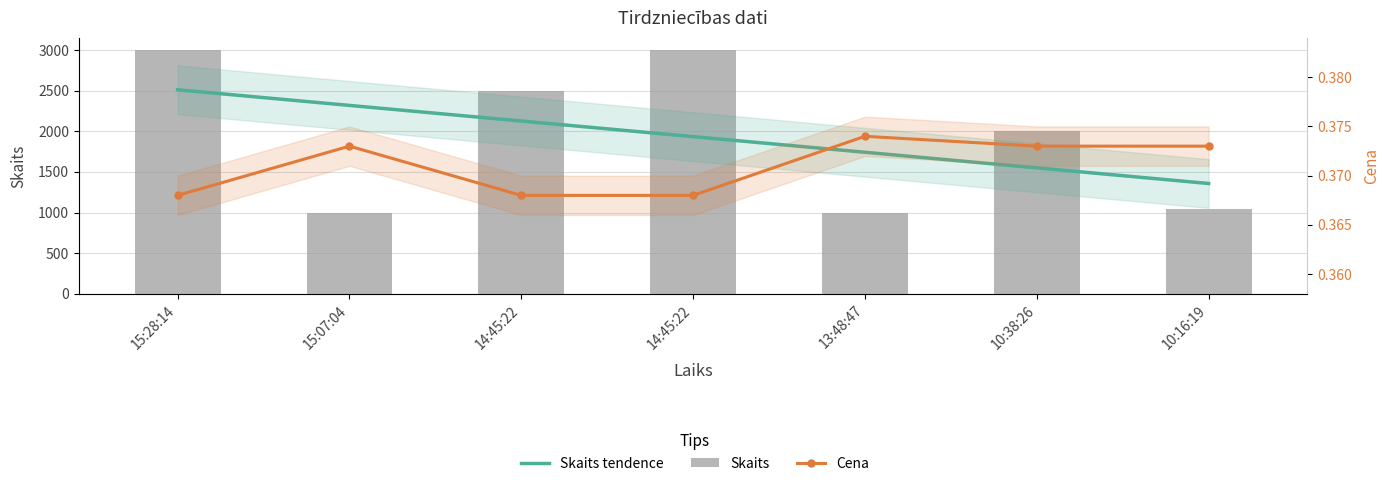

Which has a higher value, 14:45:22 or 13:48:47?

14:45:22